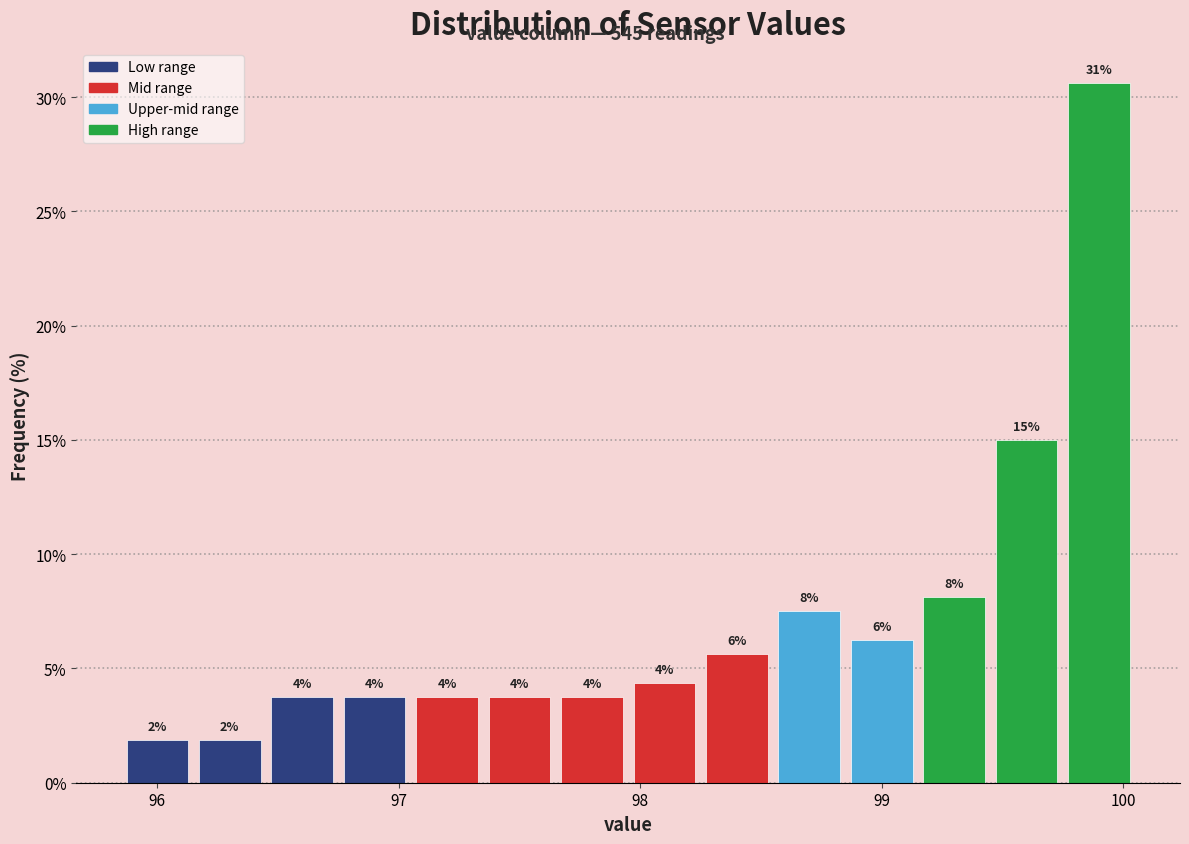

Read against the x-axis, roughly where is the centre of the tallest bar?

99.9